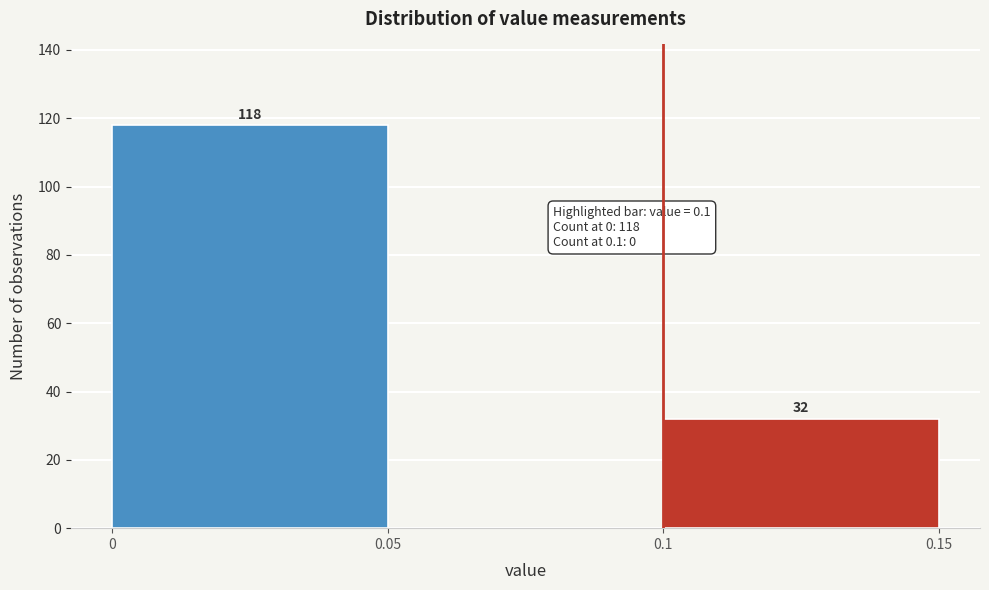

Over which range of the x-axis is the bar tallest?

0 to 0.05